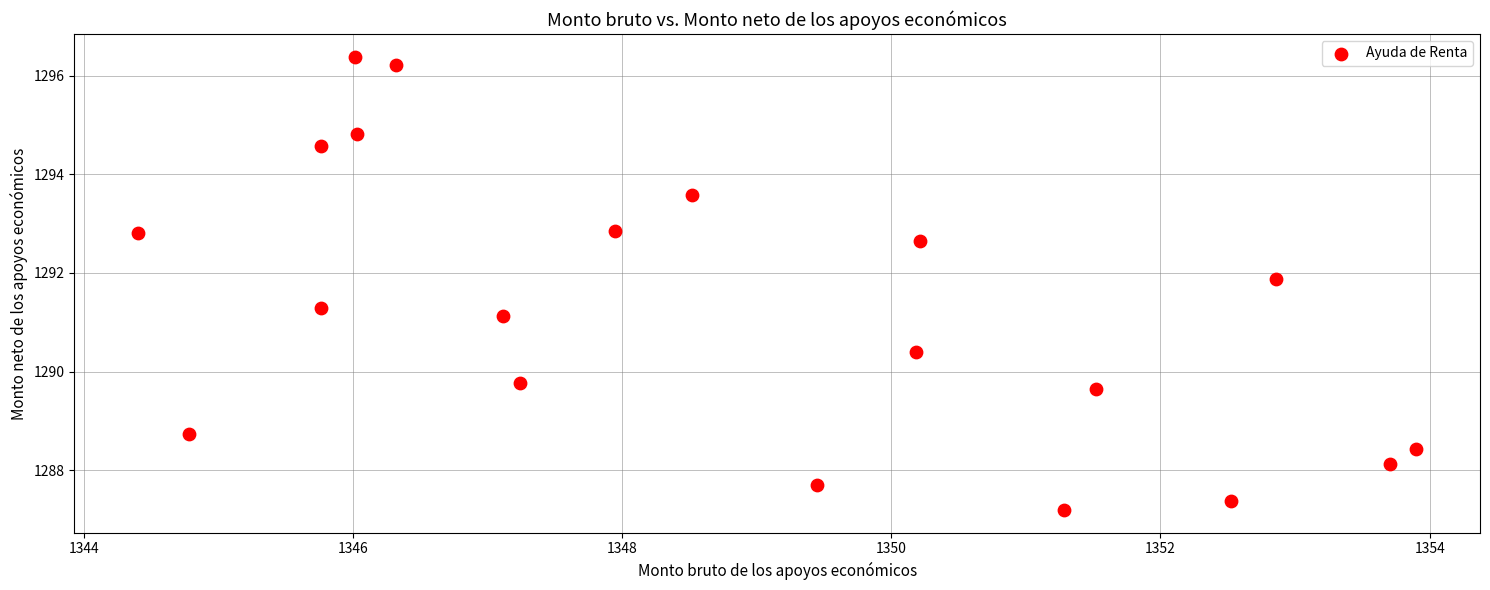

What is the range of Y values (max minus min)?

9.2